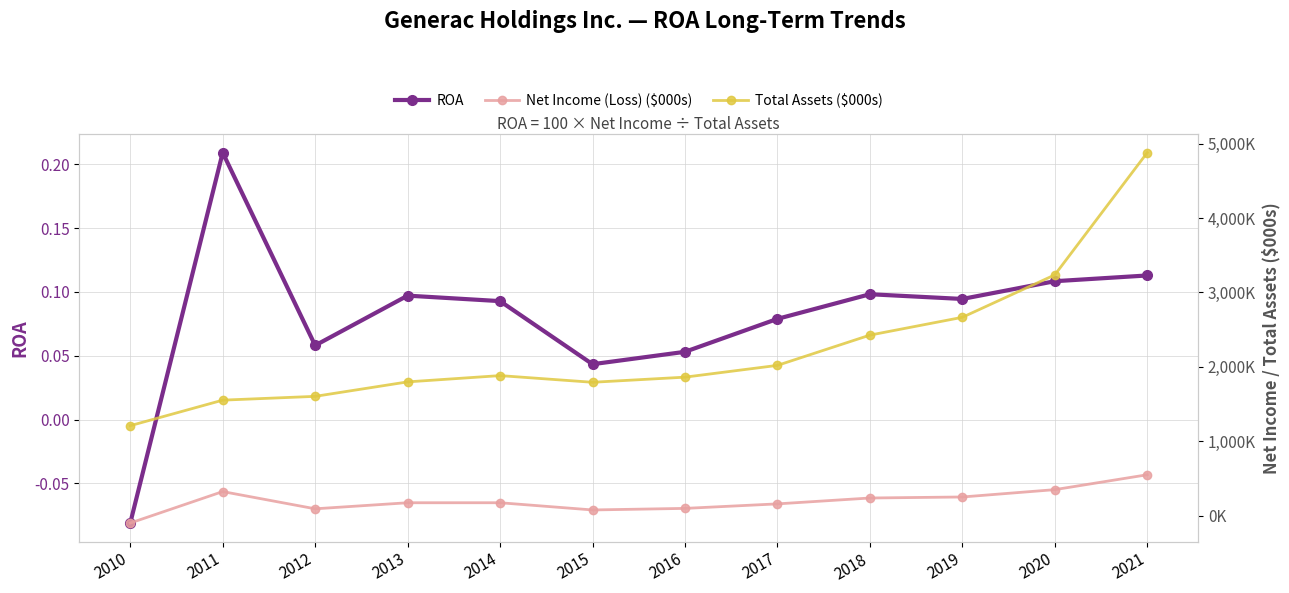

What is the total value across all series at 2017?

2179350.1